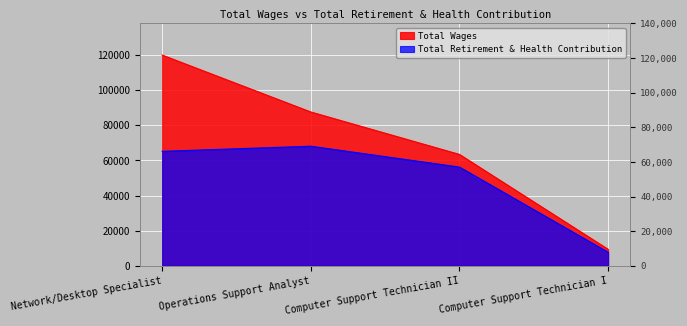

Is it true that Total Retirement & Health Contribution equals 37770 at Network/Desktop Specialist?

False